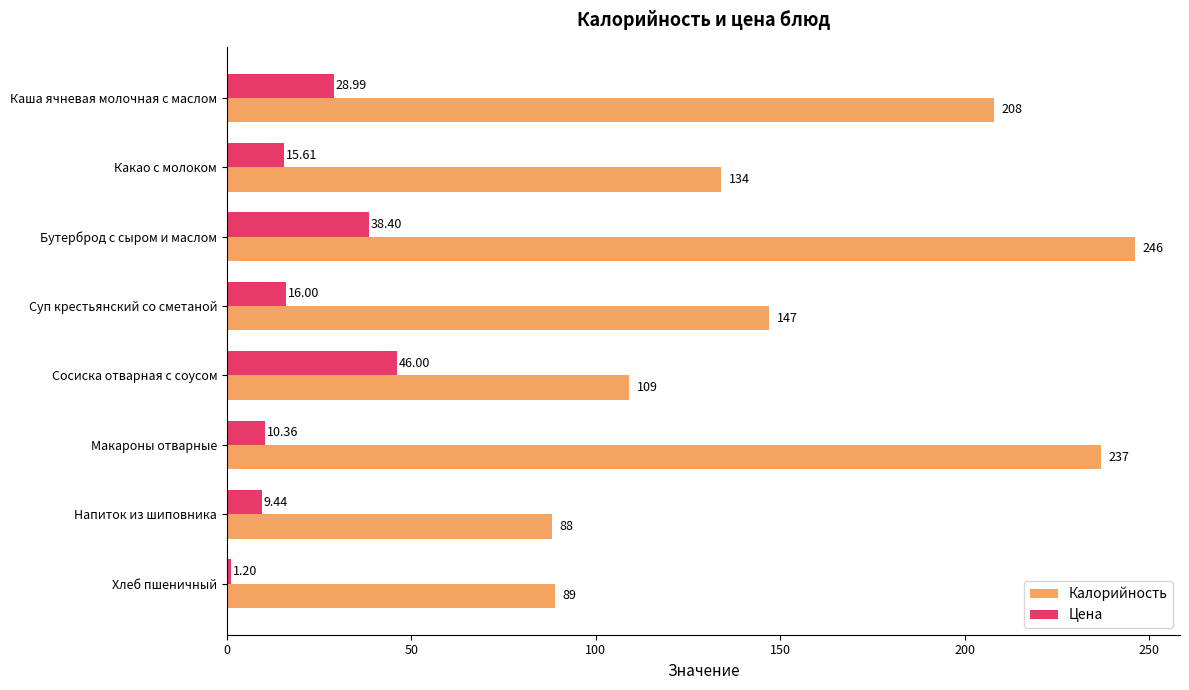

Which series has the largest total across all categories?

Калорийность